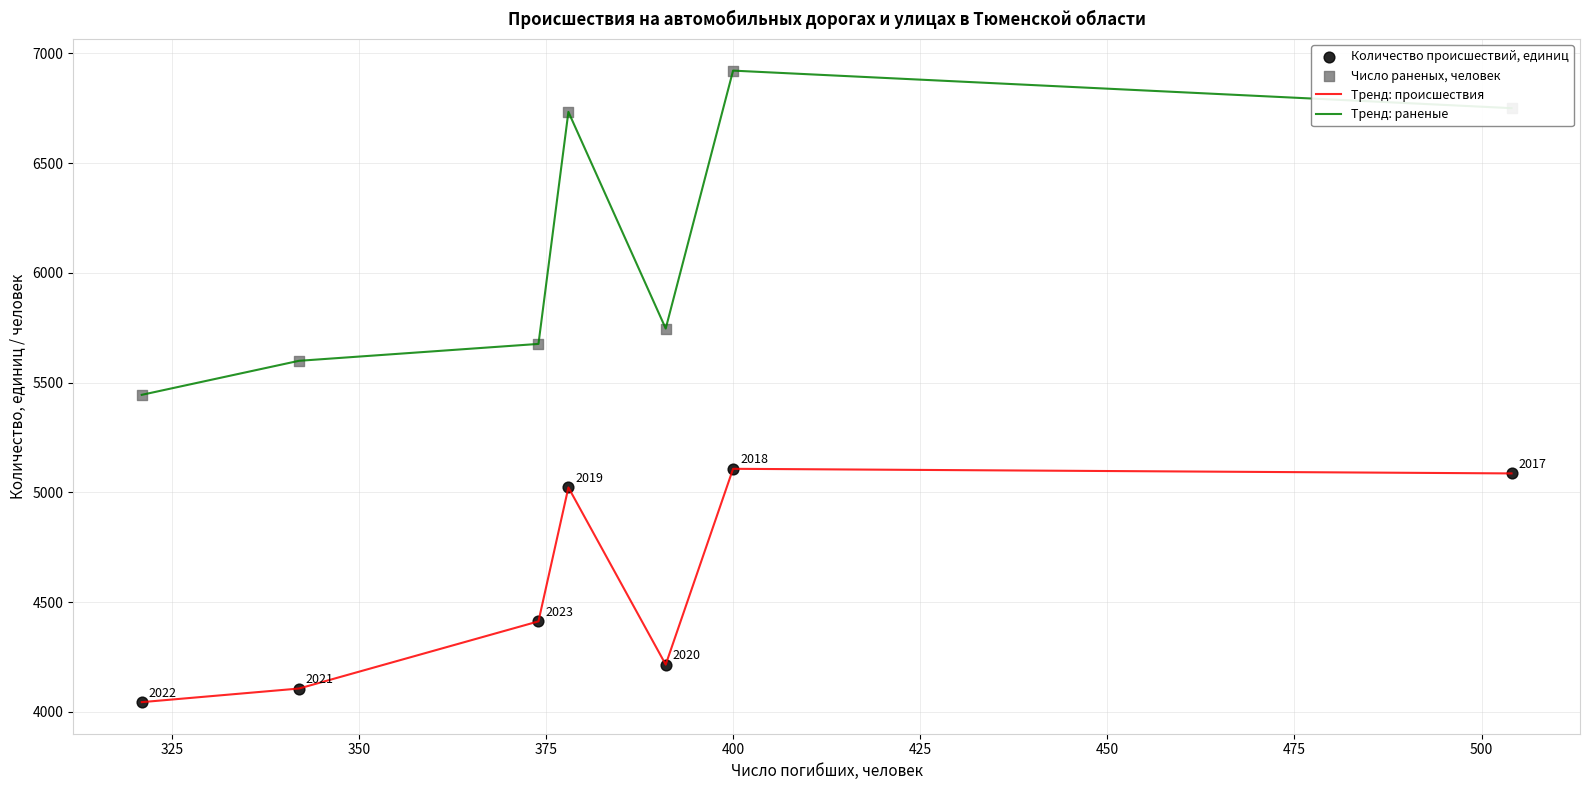

List the series in order of their overall mean, highest first.

Тренд: раненые, Тренд: происшествия